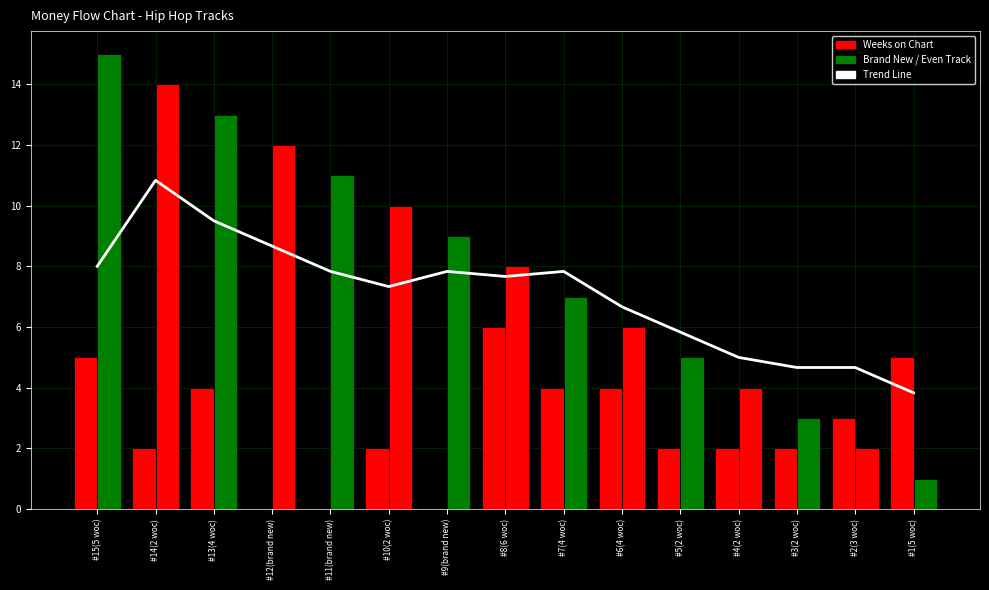

Reading left to right, transcribe all the data shown in this chart.

Trend Line: 8.0	10.8	9.5	8.7	7.8	7.3	7.8	7.7	7.8	6.7	5.8	5.0	4.7	4.7	3.8
Weeks on Chart: 5.0	2.0	4.0	0.0	0.0	2.0	0.0	6.0	4.0	4.0	2.0	2.0	2.0	3.0	5.0
Track #: 15.0	14.0	13.0	12.0	11.0	10.0	9.0	8.0	7.0	6.0	5.0	4.0	3.0	2.0	1.0